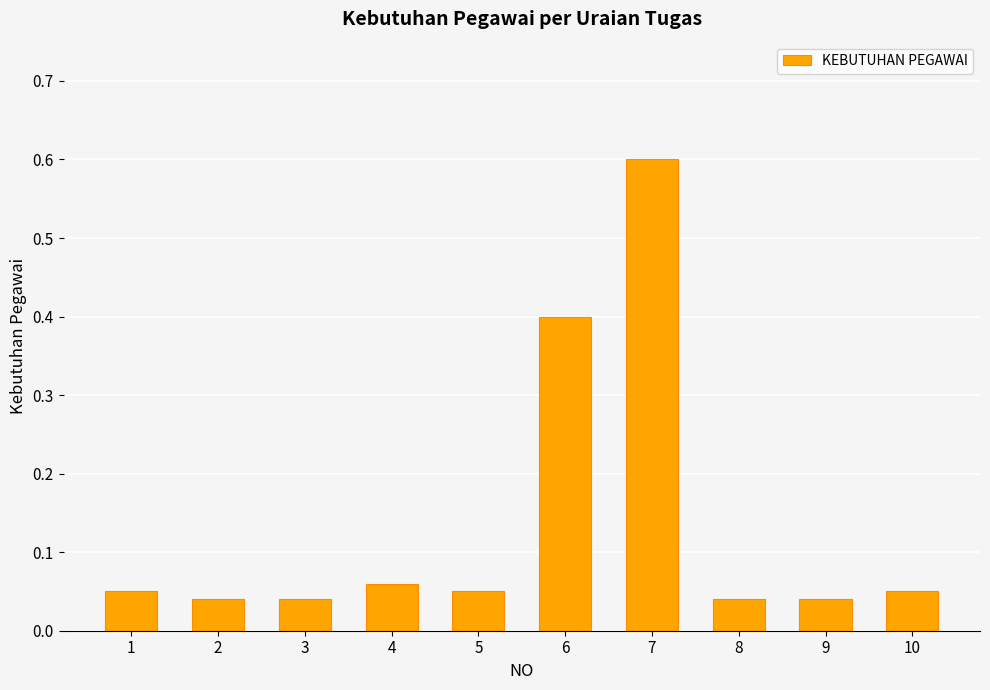

What is the difference between the maximum and minimum values?

0.6